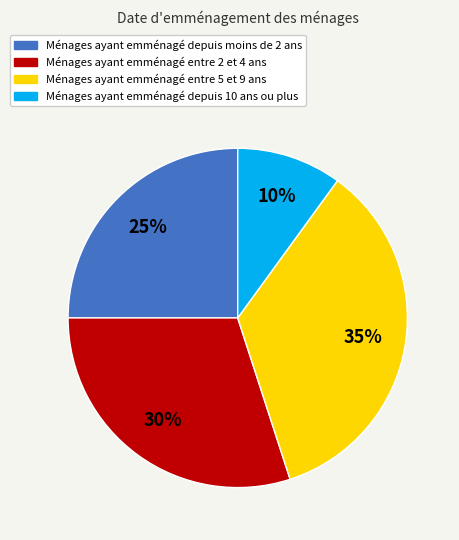

To the nearest percent, what is the average slice percentage?

25%